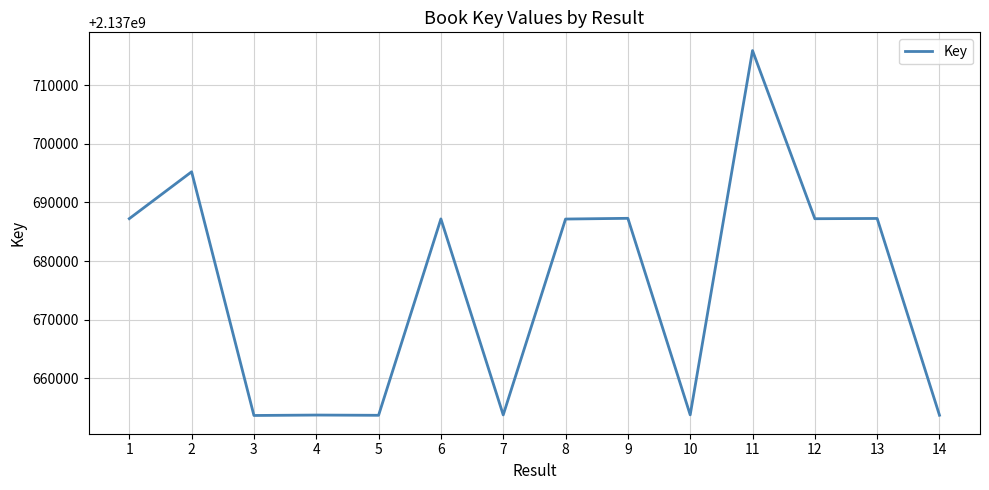

Is this an area chart (filled region under the line)?

No